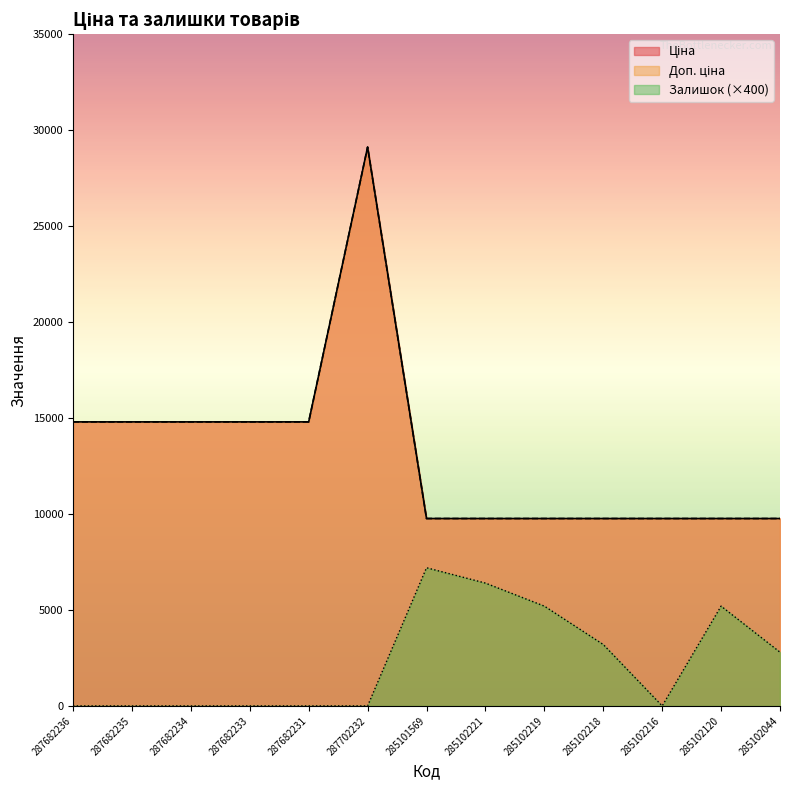

What are all the series names shown in the legend?

Ціна, Доп. ціна, Залишок